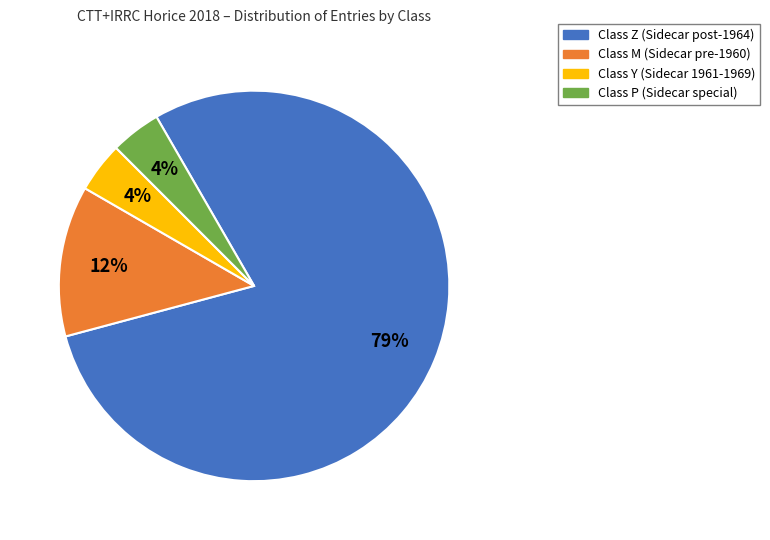

How many segments does this pie chart have?

4